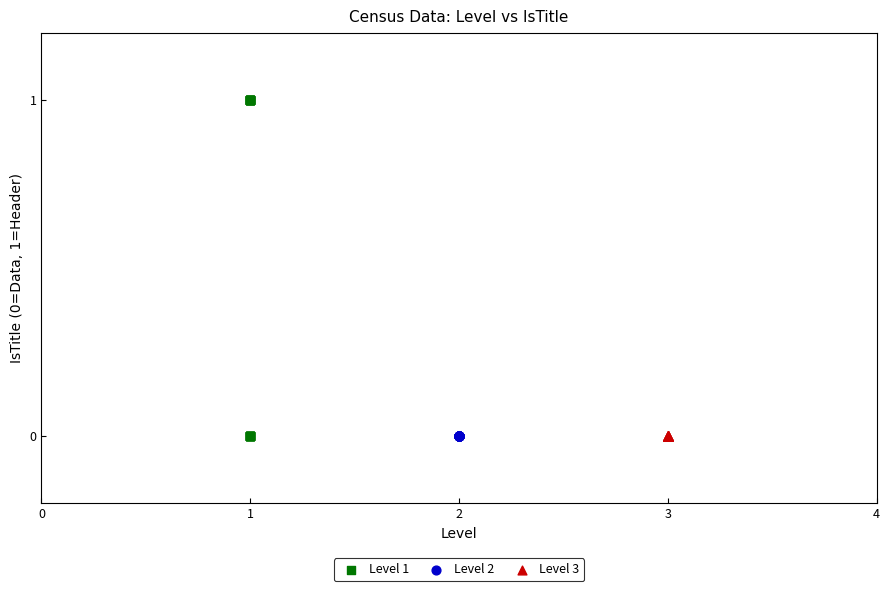

Which series contains the highest Y value?

Level 1